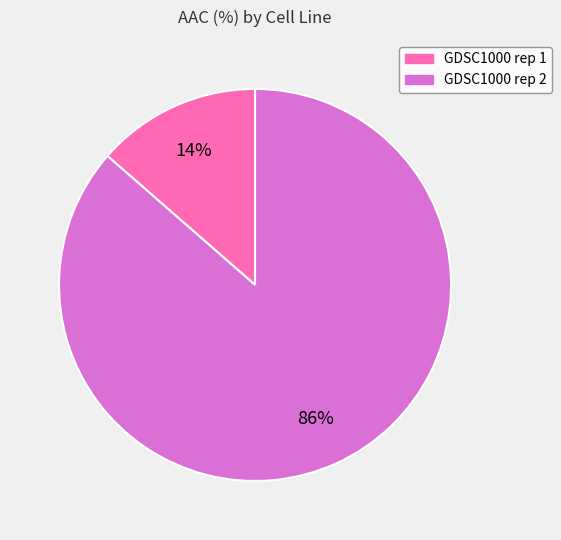

Between GDSC1000 rep 2 and GDSC1000 rep 1, which is larger?

GDSC1000 rep 2